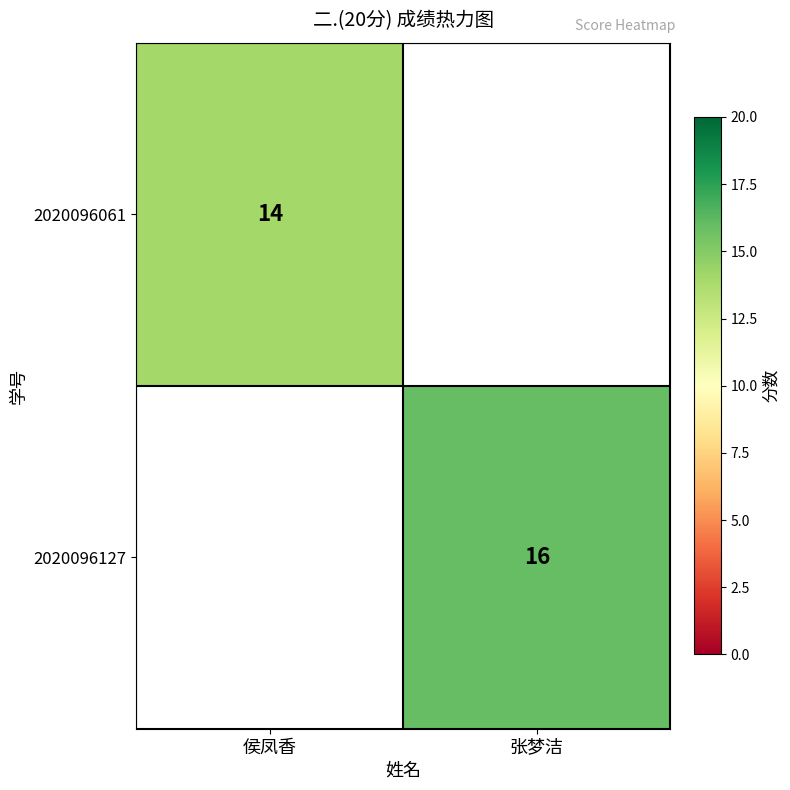

Is the value of 2020096061 at 侯凤香 greater than the value of 2020096127 at 张梦洁?

No